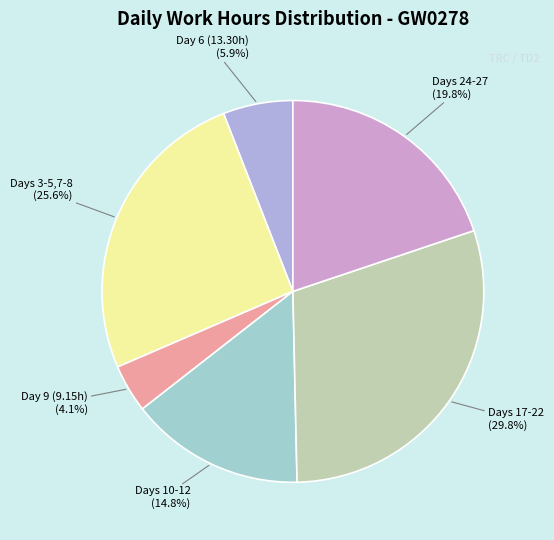

How many slices are in this pie chart?

6